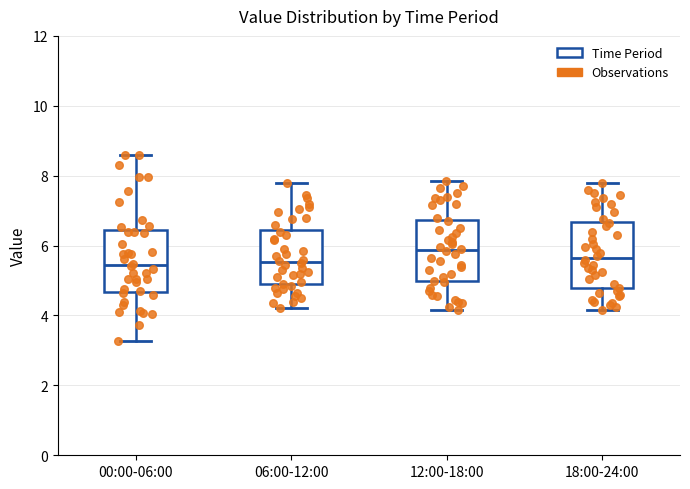

Reading left to right, read every box against the y-axis: the position of its median line, the range the box covers, and the ends of its whiskers. The values are not printed on the chart, so give them approximately, as read against the axis.

00:00-06:00: median 5.4, box 4.6 to 6.4, whiskers 3.2 to 8.6
06:00-12:00: median 5.6, box 4.8 to 6.4, whiskers 4.2 to 7.8
12:00-18:00: median 5.8, box 5.0 to 6.8, whiskers 4.2 to 7.8
18:00-24:00: median 5.6, box 4.8 to 6.6, whiskers 4.2 to 7.8